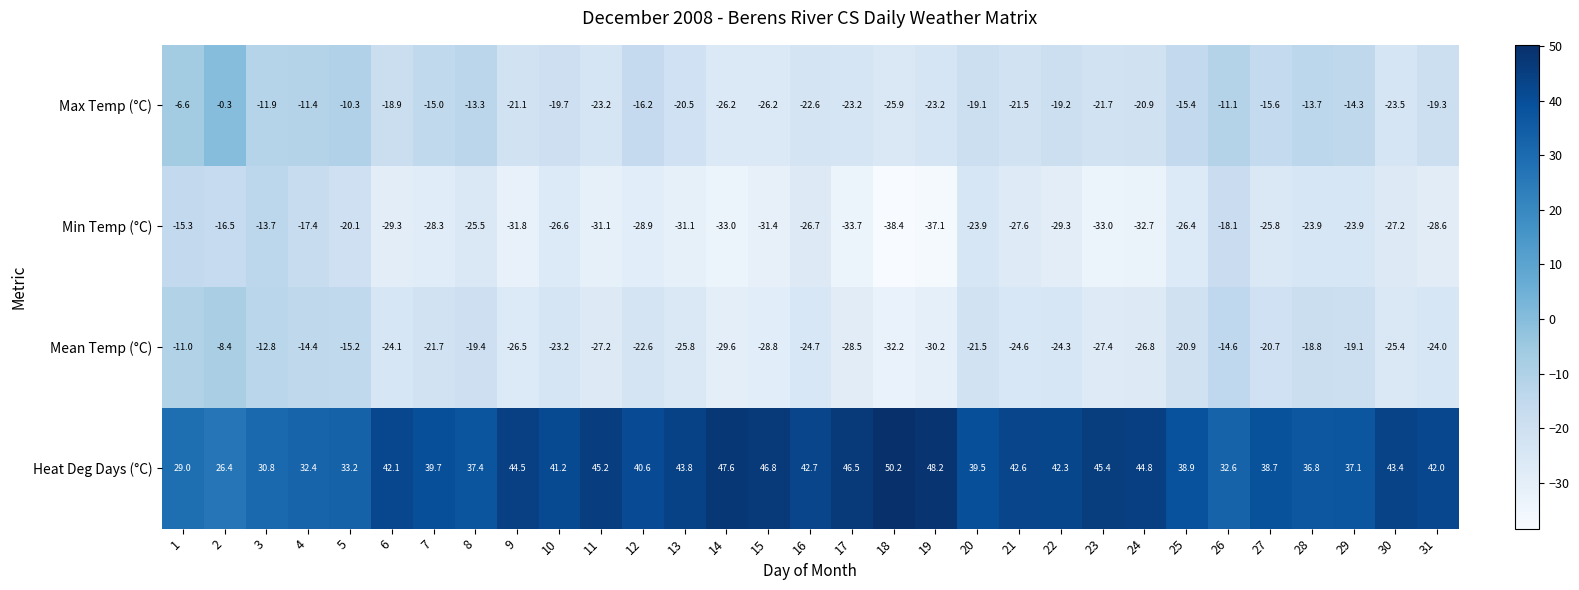

What is the difference between the Mean Temp (°C) values at 2 and 4?

6.0